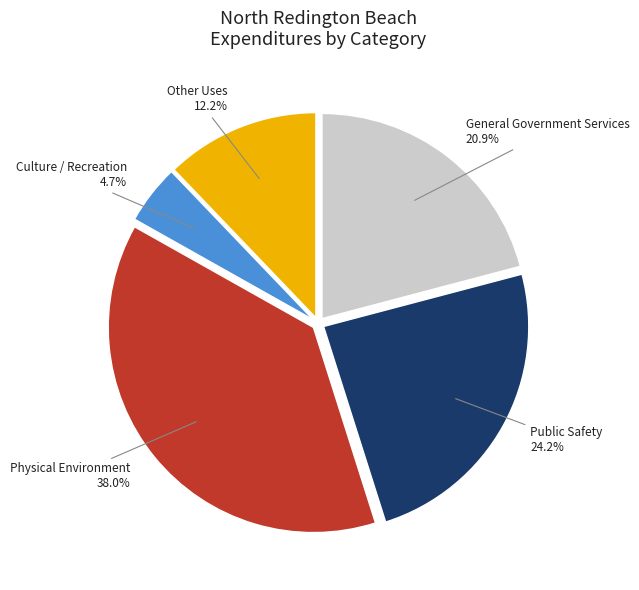

Which has a higher value, Physical Environment or General Government Services?

Physical Environment